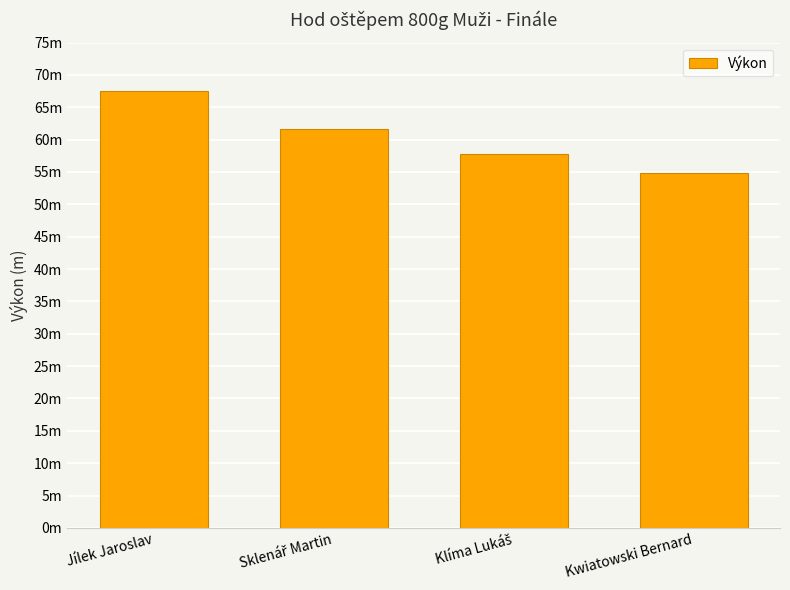

What position from the left is Klíma Lukáš?

3